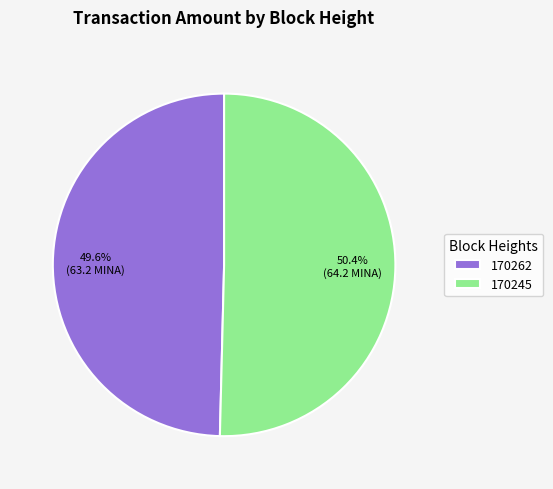

Which slice represents more than half of the pie?

170245